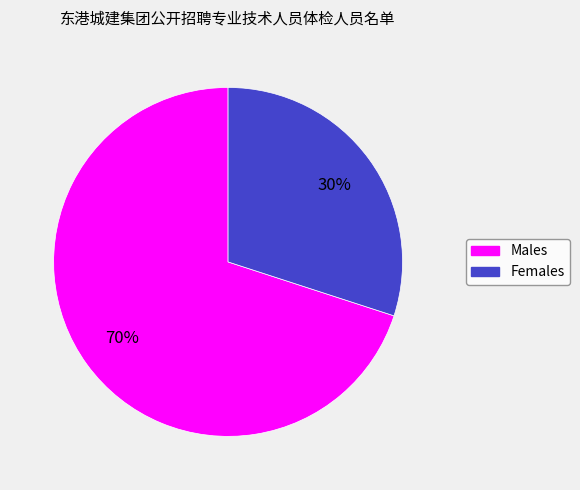

Is there a majority slice in this chart?

Yes